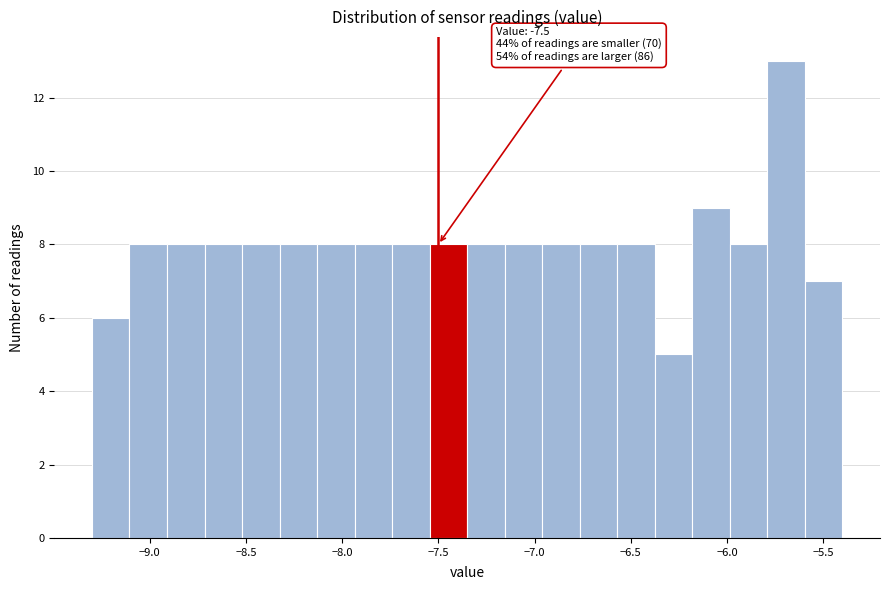

Around what value on the x-axis is the tallest bar? Give the approximate position of its centre, as read against the axis.

-5.70